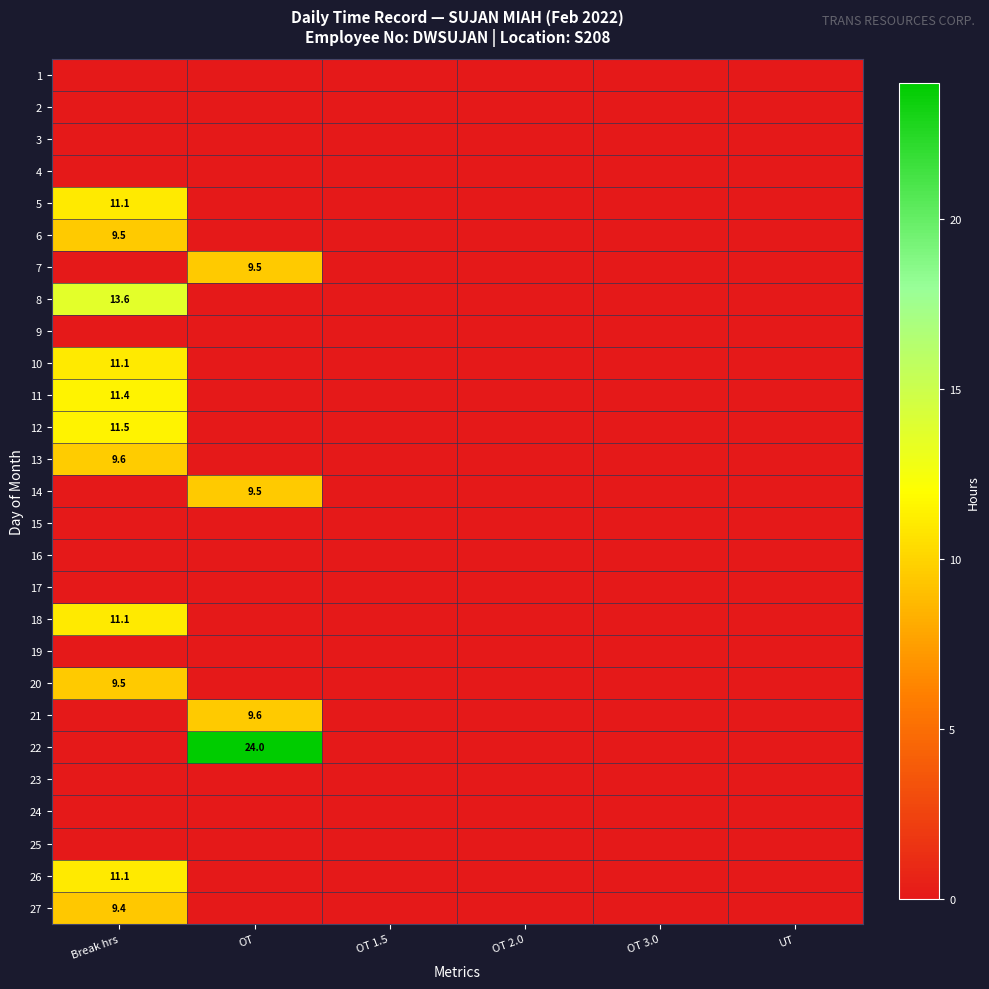

The 13 series shows 9.6 at Break hrs. True or false?

True